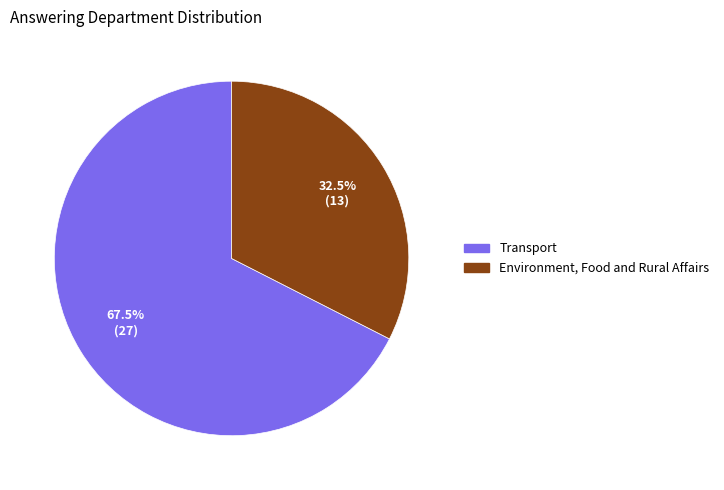

Rank the categories by value from lowest to highest.

Environment, Food and Rural Affairs, Transport